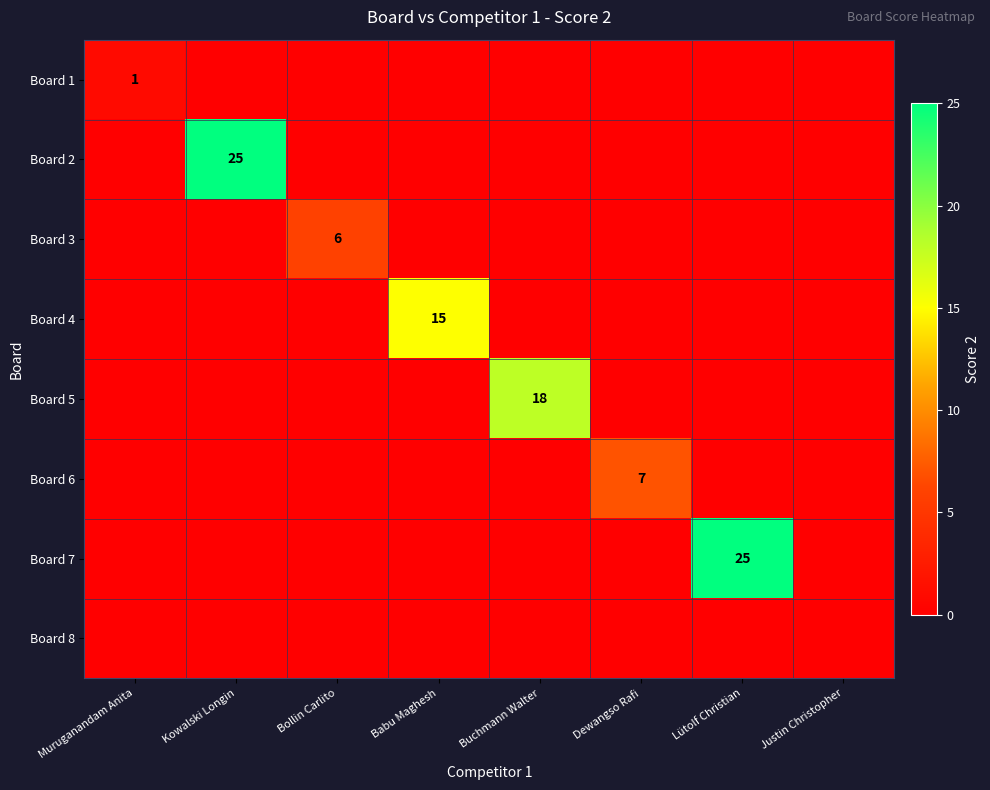

The Board 6 series shows 7 at Dewangso Rafi. True or false?

True